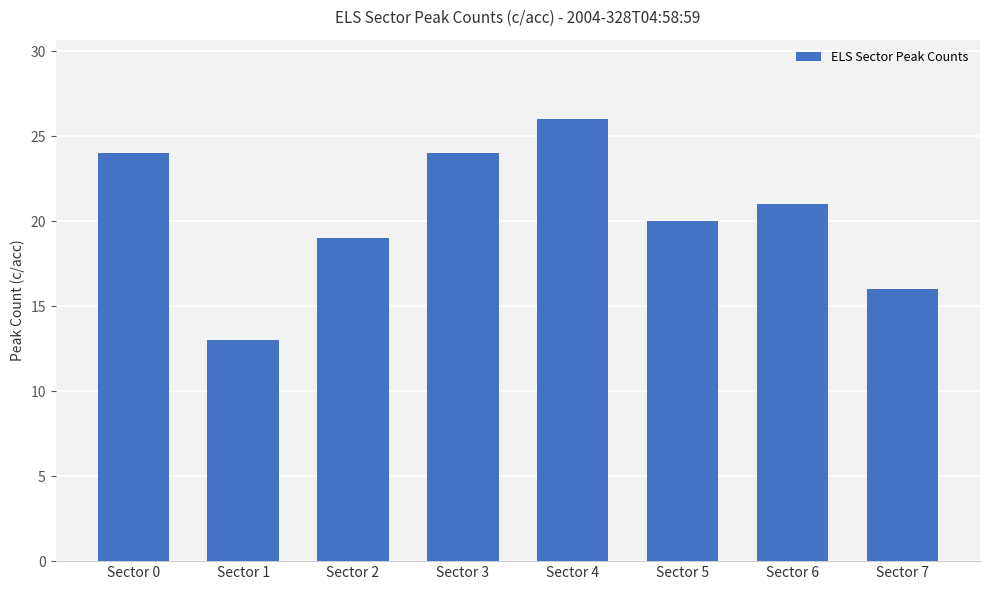

What is the ratio of the value at Sector 1 to the value at Sector 3?

0.5